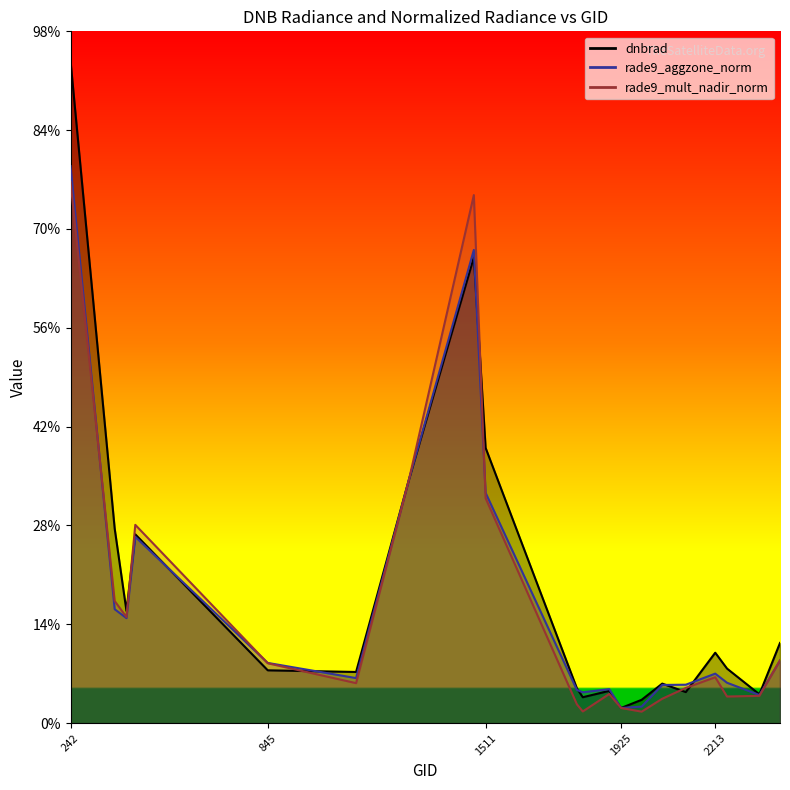

What is the value of the rade9_aggzone_norm point at the 14th from the left?

0.2